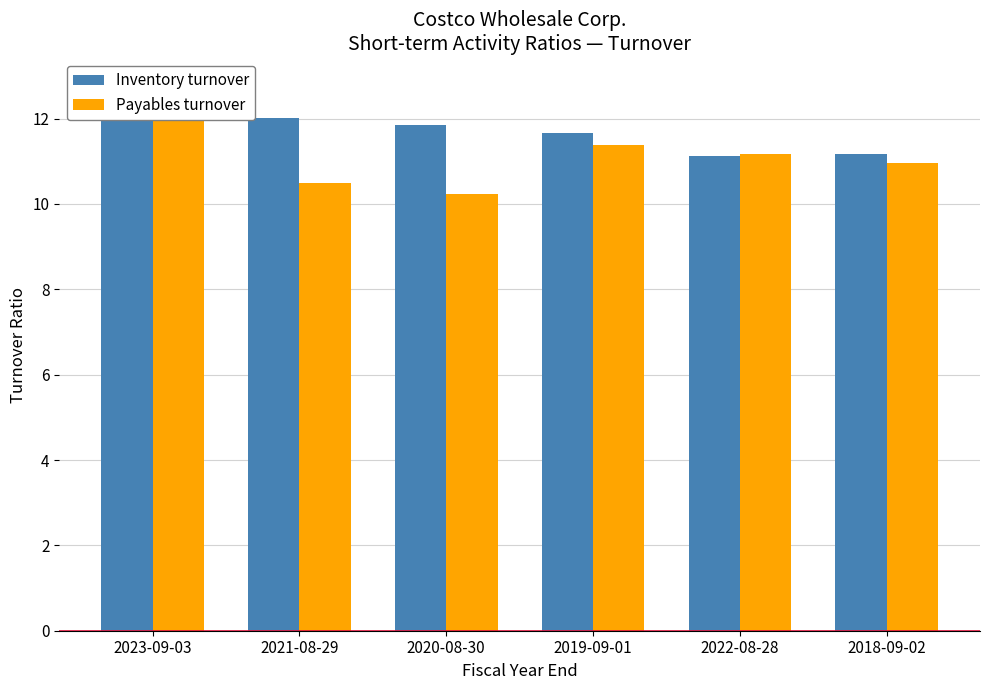

How many bars are there in total?

12